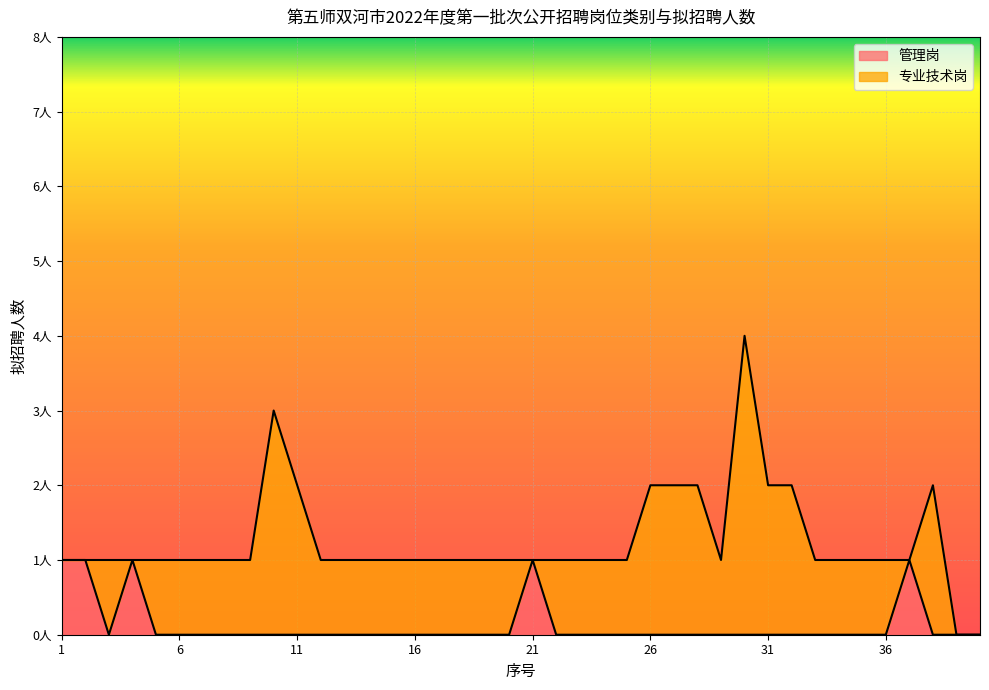

Count the values in the range 0 to 1.

40